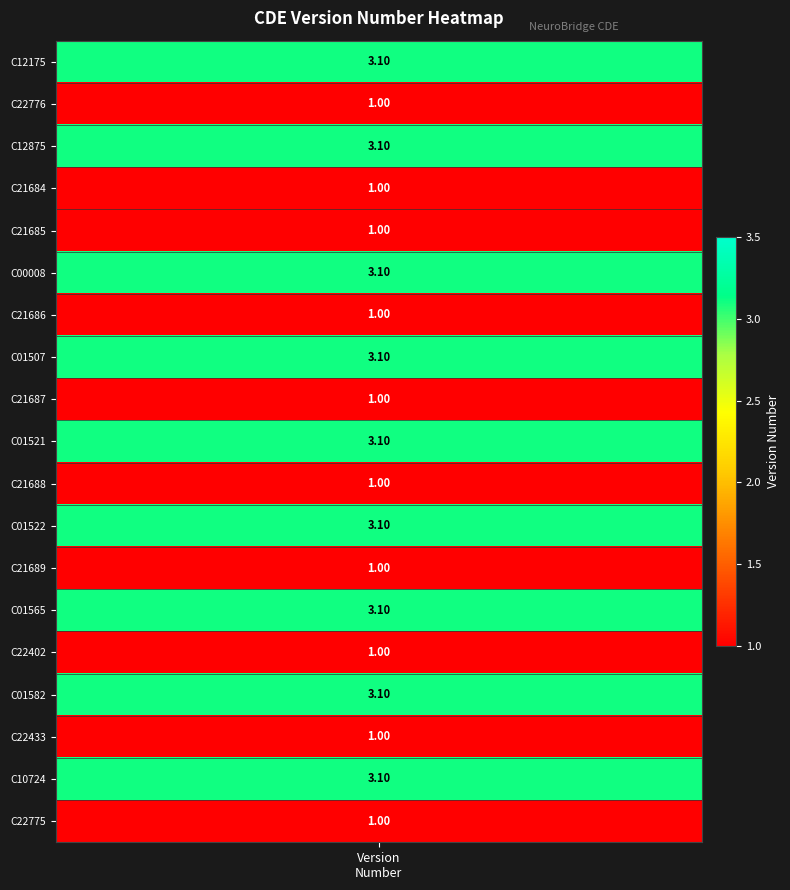

Reading left to right, list all the values displayed in this chart.

3.1	1.0	3.1	1.0	1.0	3.1	1.0	3.1	1.0	3.1	1.0	3.1	1.0	3.1	1.0	3.1	1.0	3.1	1.0